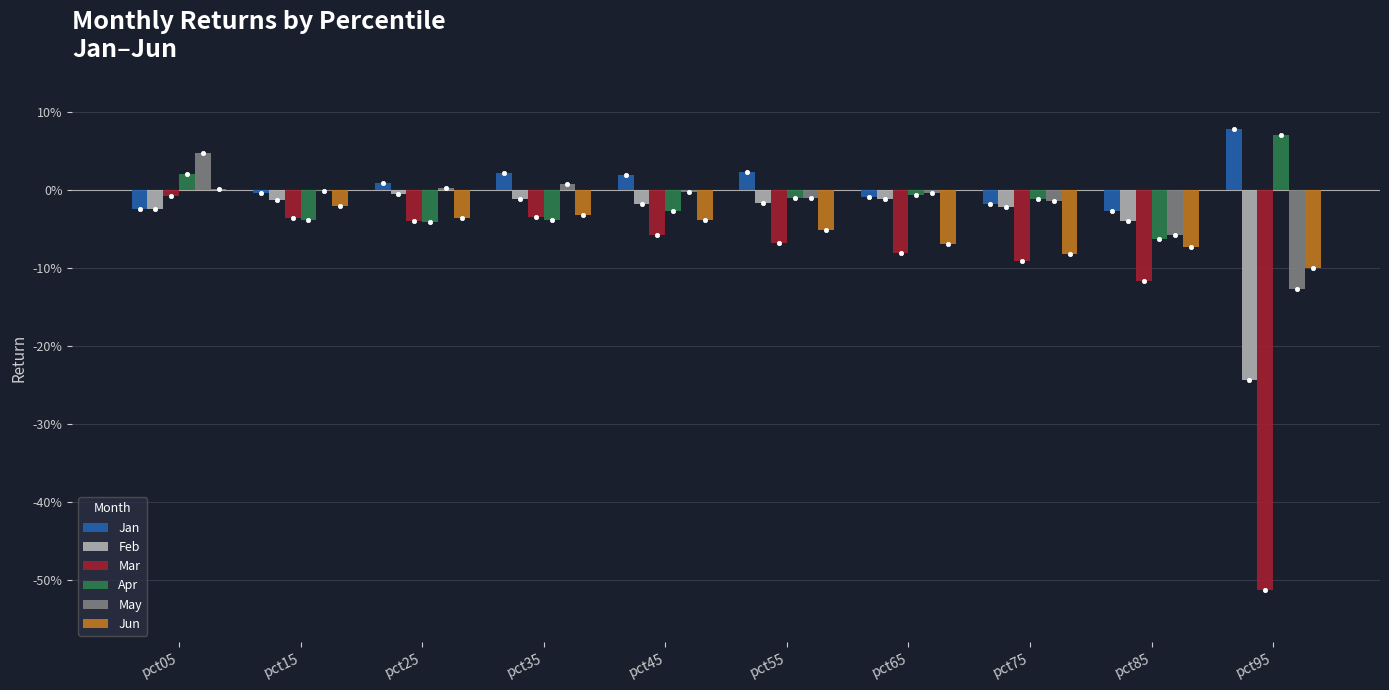

Which series has the largest total across all categories?

Jan